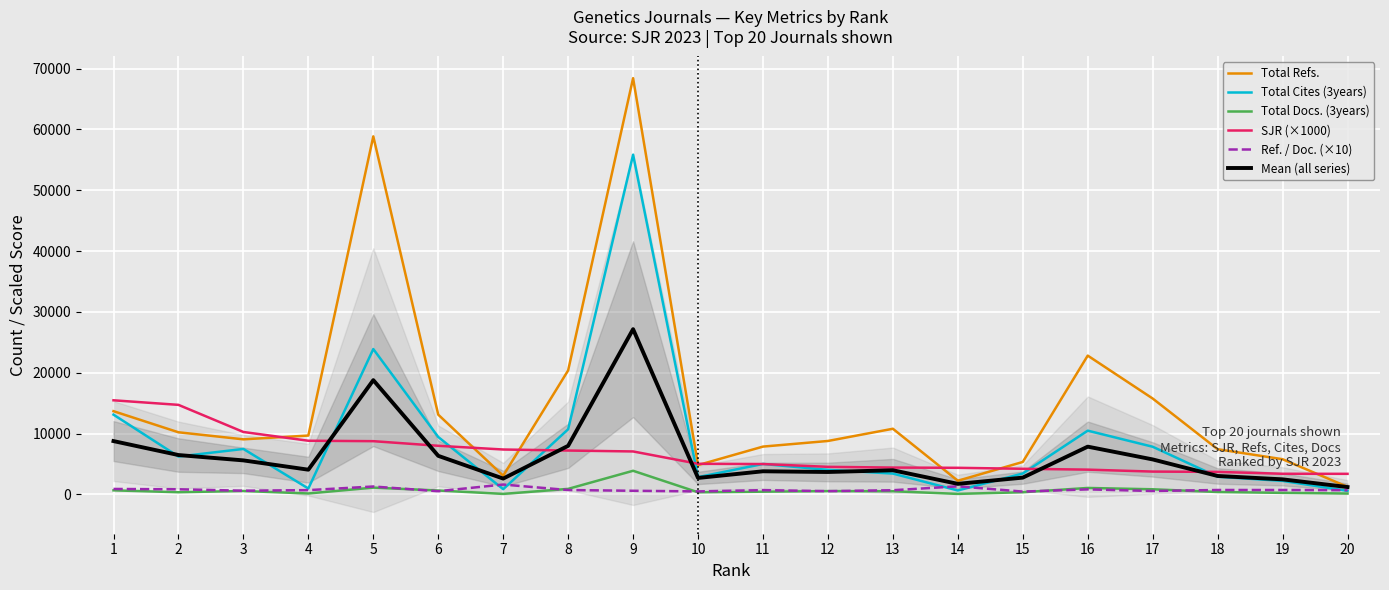

At which category is the sum across all series the highest?

9